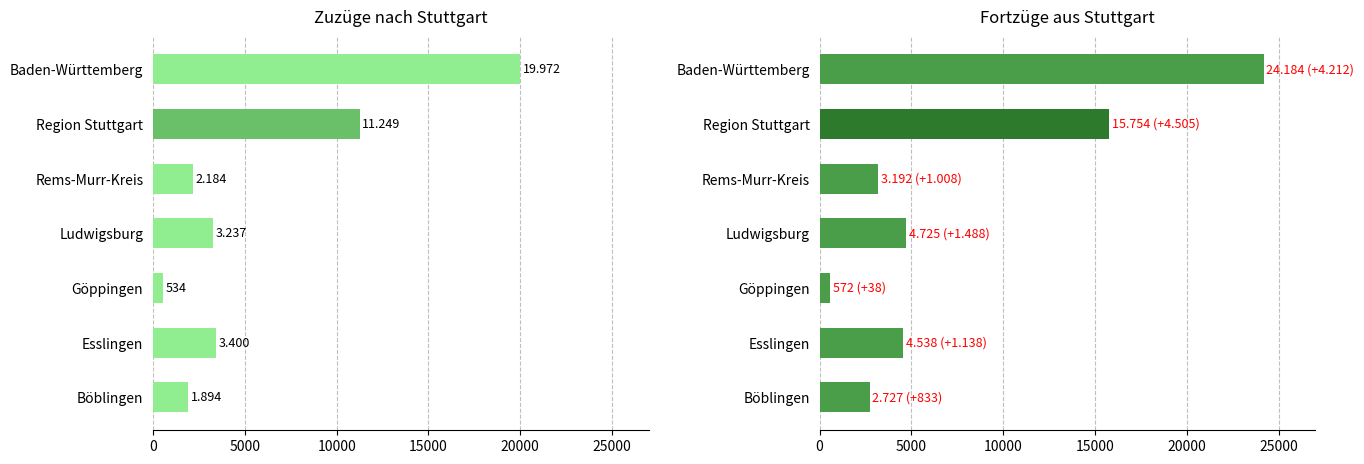

What is the sum of all Fortzüge insgesamt values?

55692